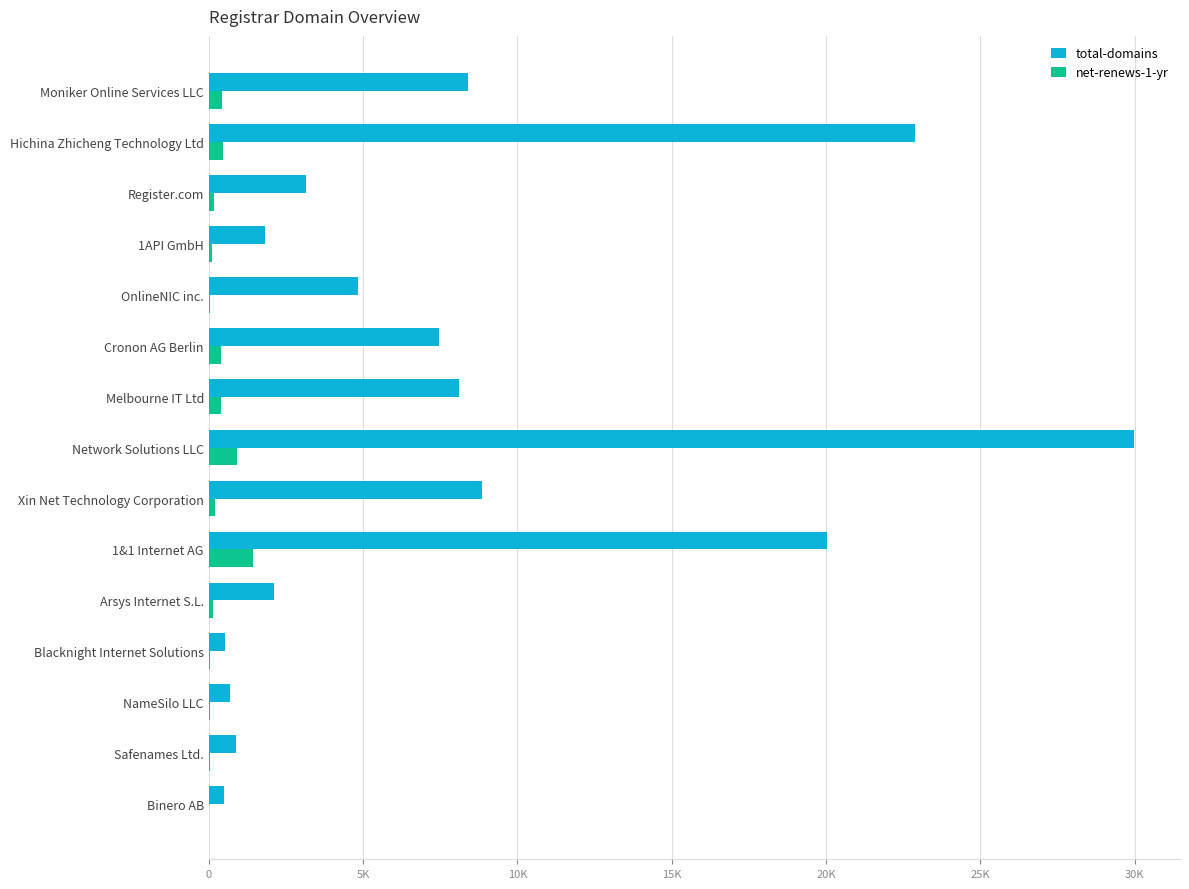

What are all the series names shown in the legend?

total-domains, net-renews-1-yr